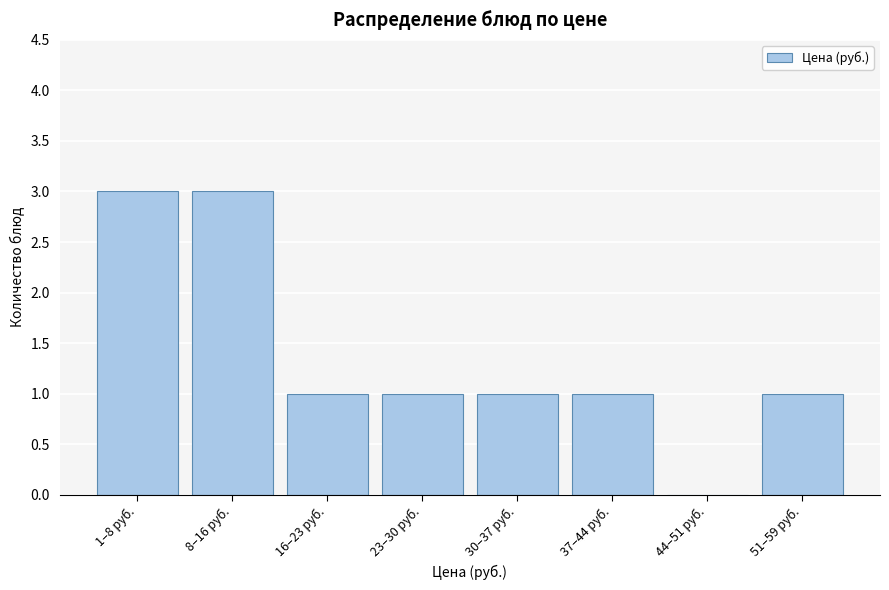

Reading left to right, what are all the values shown in this chart?

1–8 руб.=3	8–16 руб.=3	16–23 руб.=1	23–30 руб.=1	30–37 руб.=1	37–44 руб.=1	44–51 руб.=0	51–59 руб.=1